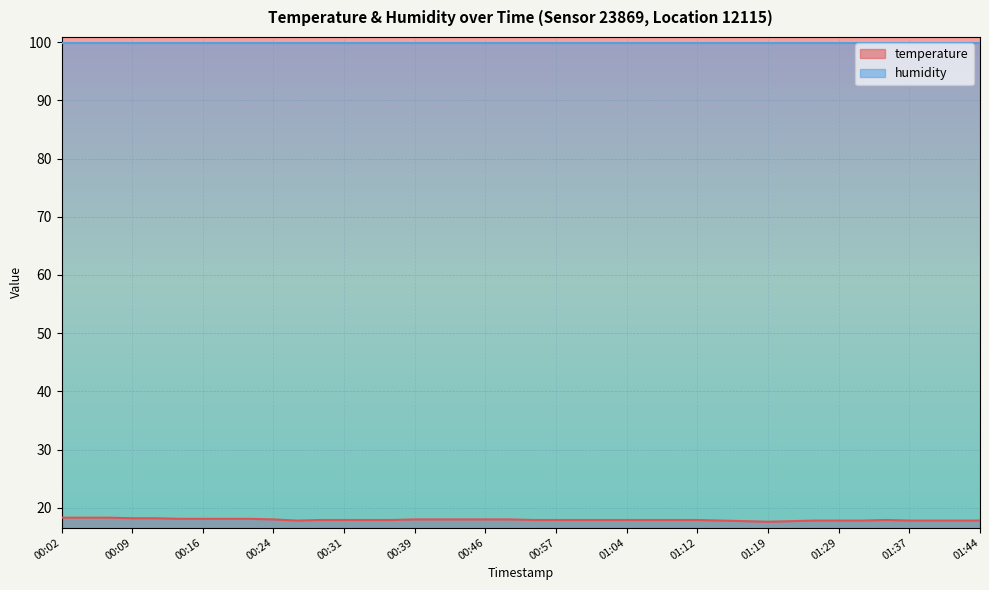

What is the change in value from 00:46 to 01:44?

-0.2